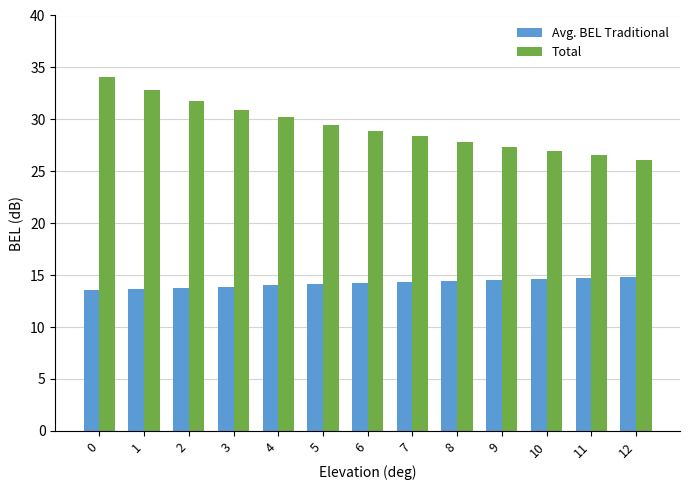

How many distinct data groups are displayed?

2